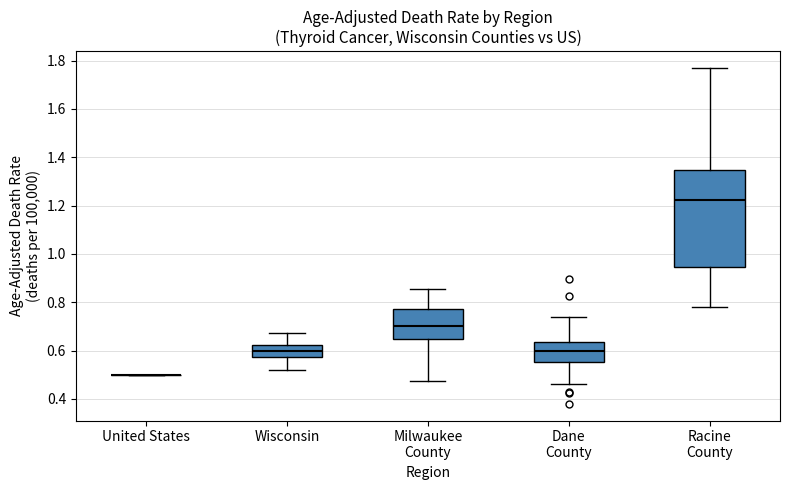

Where does the upper whisker of the box for Milwaukee County end on the y-axis? The values are not printed on the chart, so give them approximately, as read against the axis.

0.86